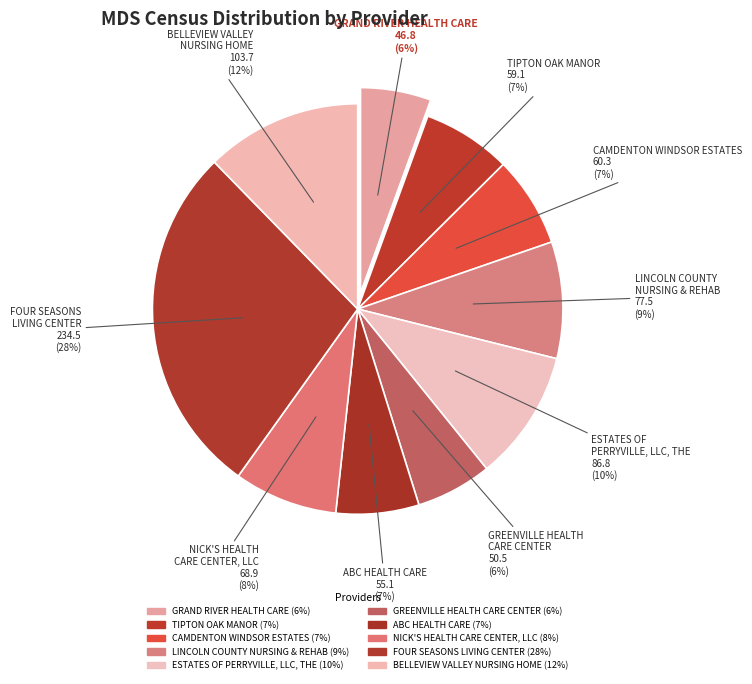

To the nearest percent, what portion does GREENVILLE HEALTH CARE CENTER represent?

6%